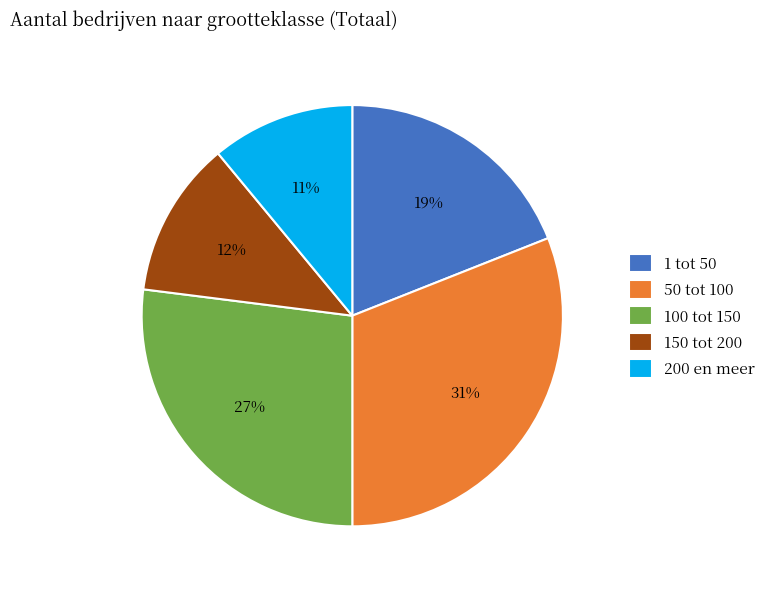

Is it true that 150 tot 200 is 12% of the pie?

True